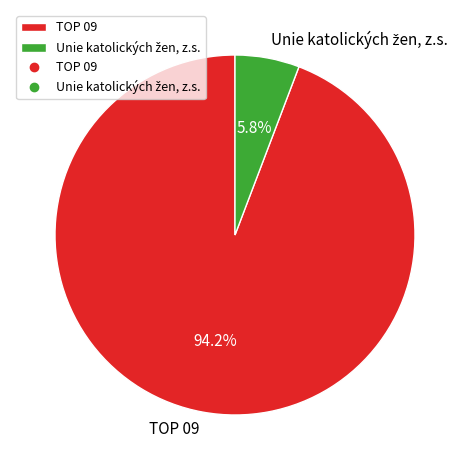

Does any single category account for the majority?

Yes